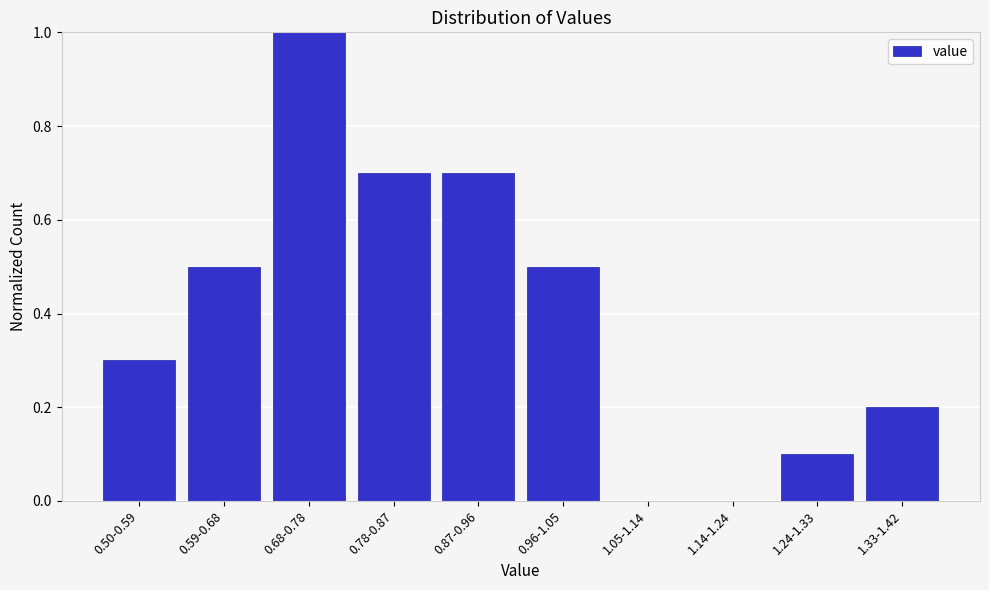

Reading left to right, transcribe all the data shown in this chart.

0.50-0.59=0.3	0.59-0.68=0.5	0.68-0.78=1.0	0.78-0.87=0.7	0.87-0.96=0.7	0.96-1.05=0.5	1.05-1.14=0.0	1.14-1.24=0.0	1.24-1.33=0.1	1.33-1.42=0.2